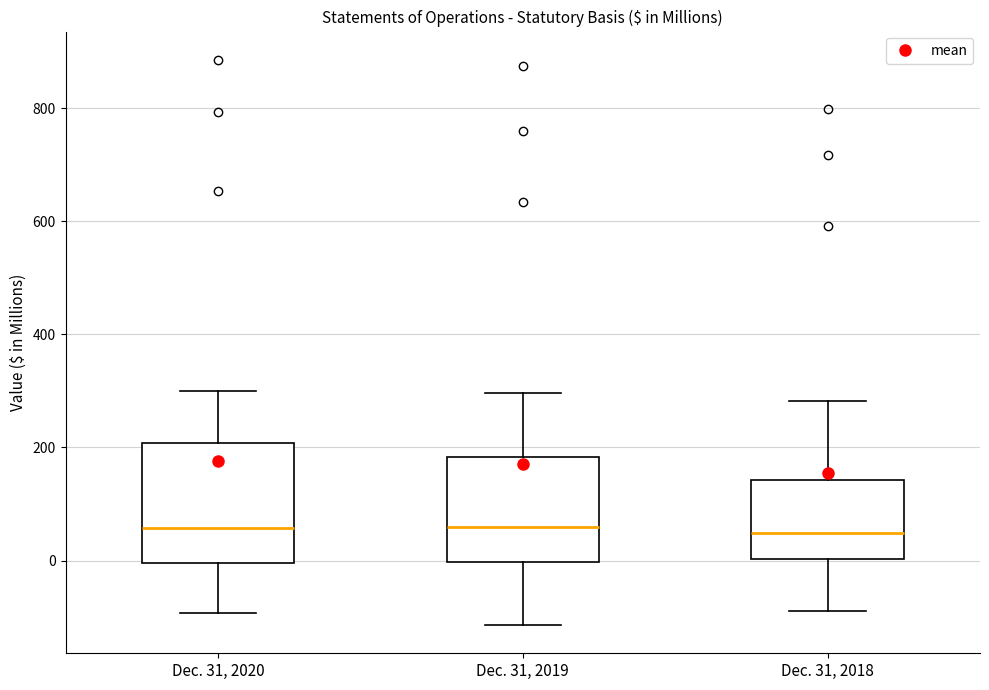

Which box is the tallest, from its lower edge to its upper edge?

Dec. 31, 2020